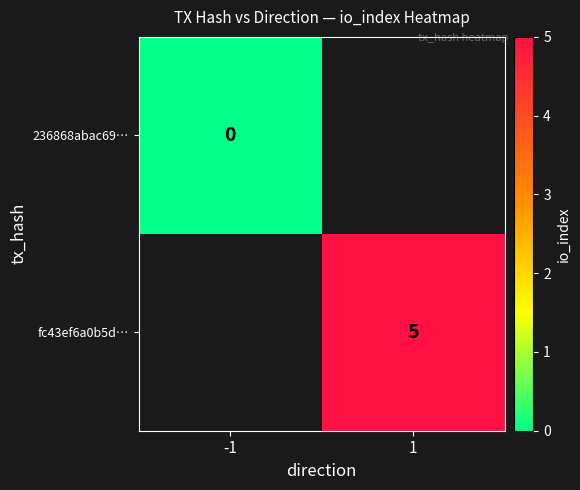

True or false: fc43ef6a0b5d… has a value of 1.7 at 1.

False